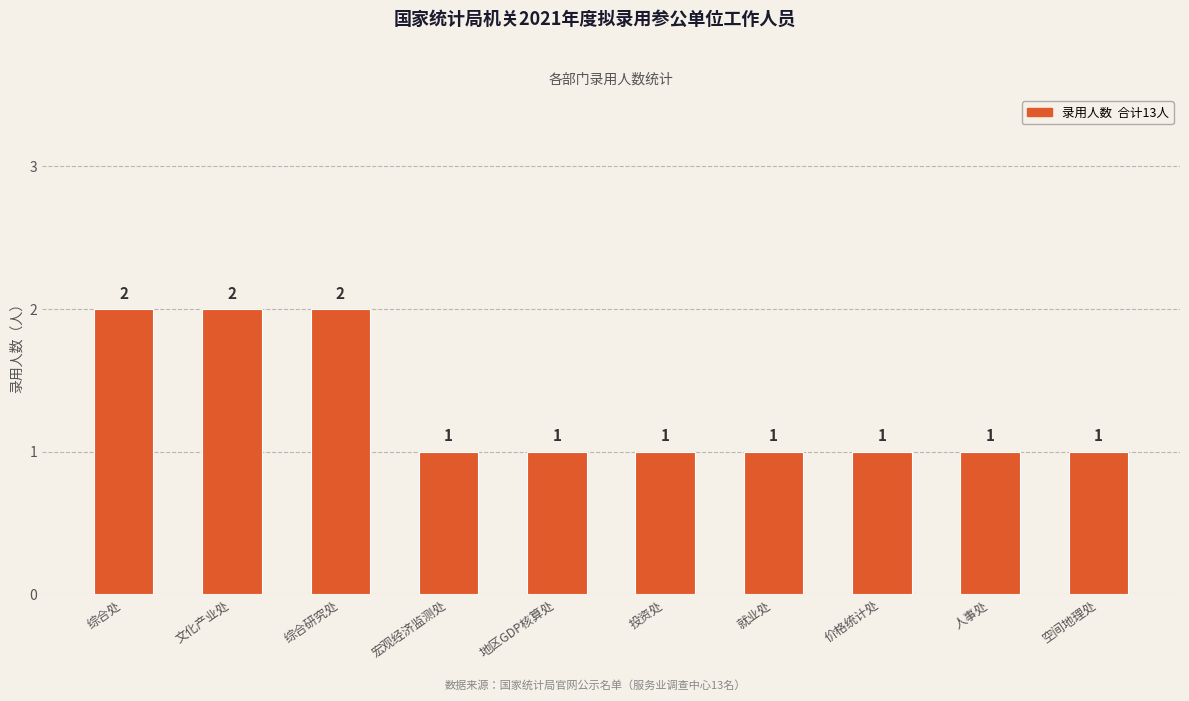

What is the sum of all values?

13